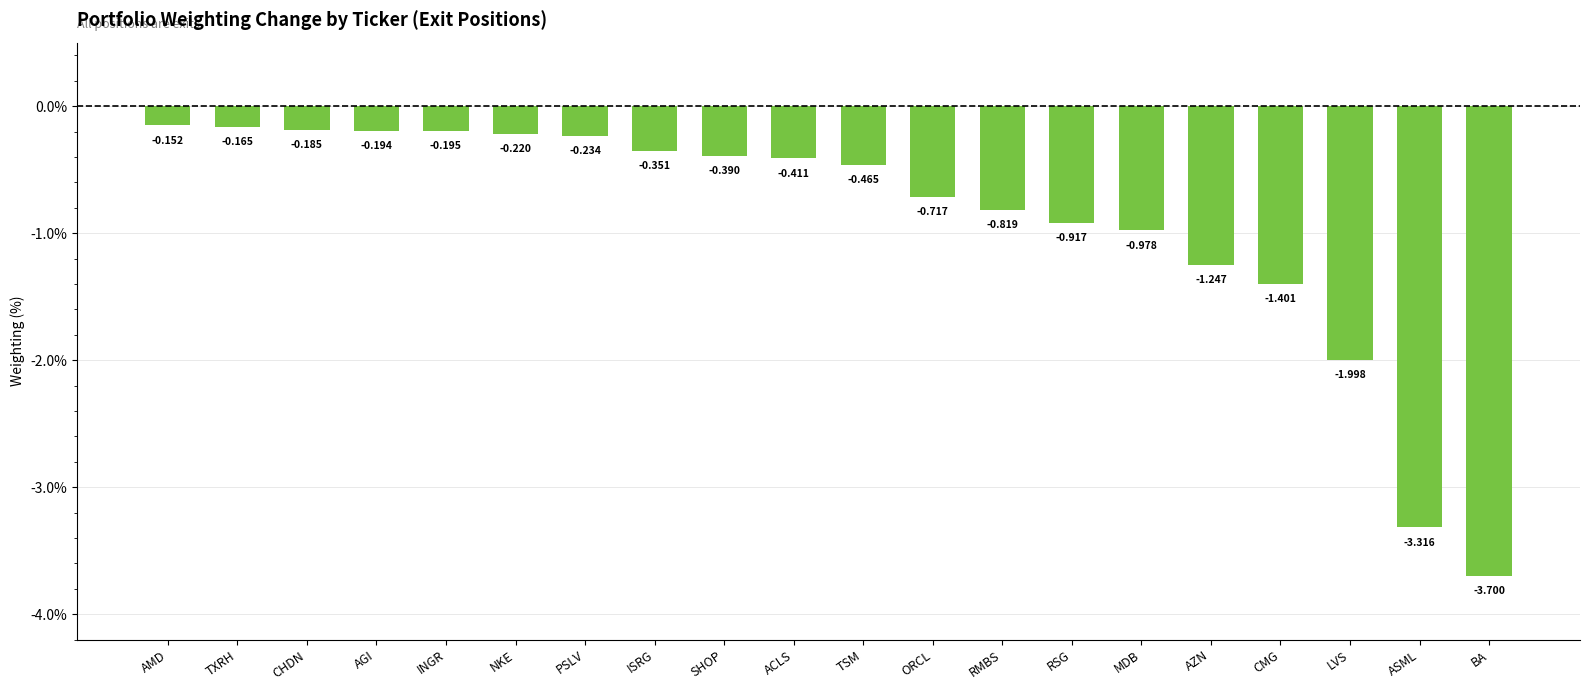

Which label corresponds to the largest value in the chart?

AMD